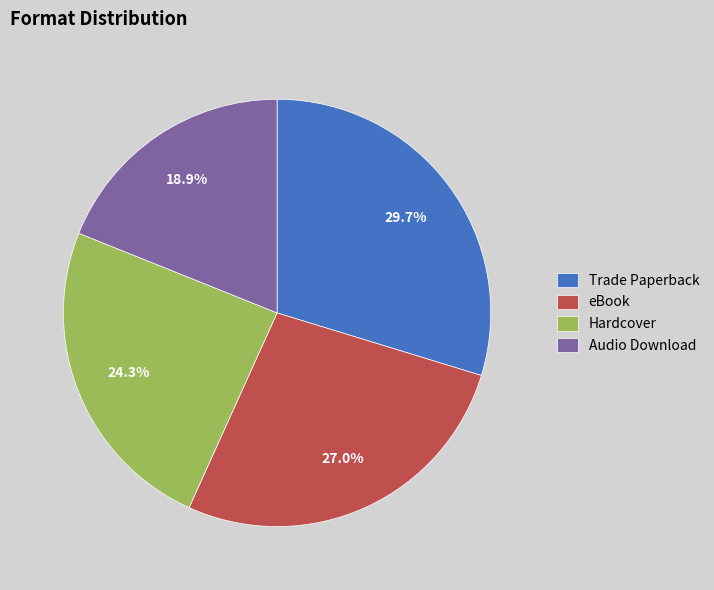

What is the largest slice in the pie chart?

Trade Paperback